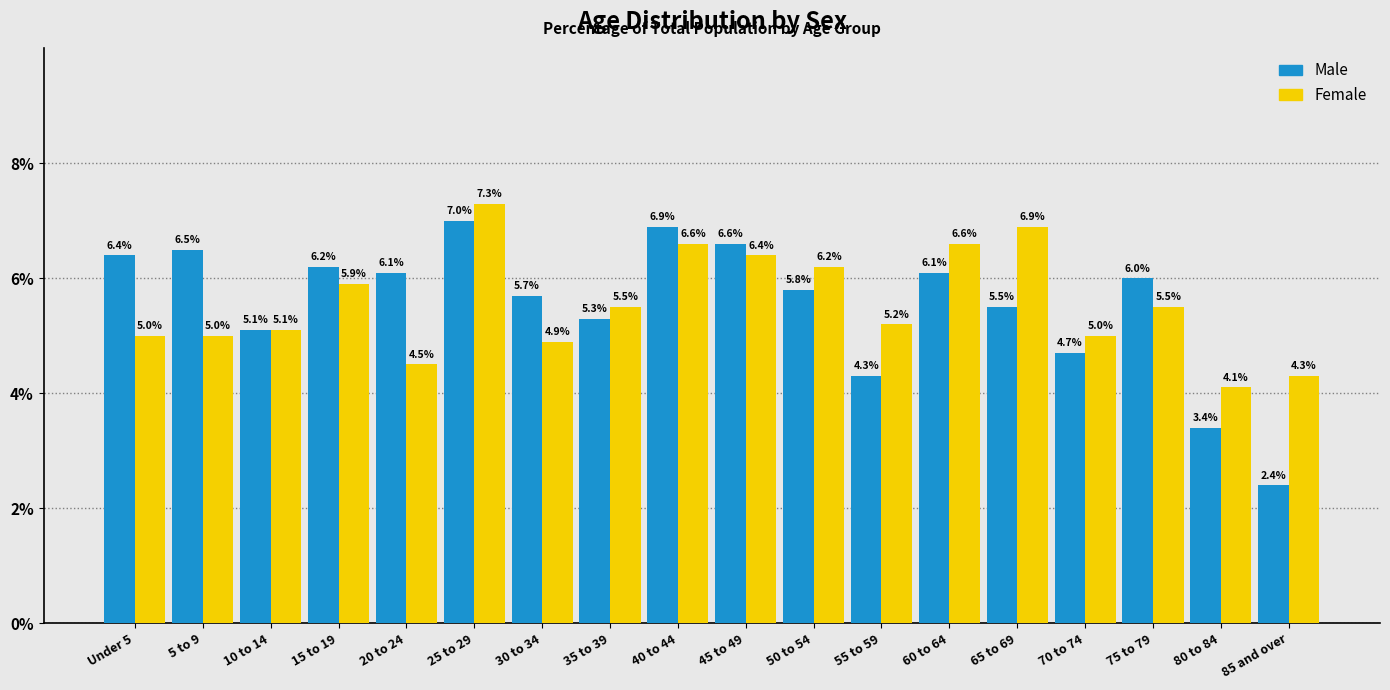

Reading left to right, transcribe all the data shown in this chart.

Male: Under 5=6.4	5 to 9=6.5	10 to 14=5.1	15 to 19=6.2	20 to 24=6.1	25 to 29=7.0	30 to 34=5.7	35 to 39=5.3	40 to 44=6.9	45 to 49=6.6	50 to 54=5.8	55 to 59=4.3	60 to 64=6.1	65 to 69=5.5	70 to 74=4.7	75 to 79=6.0	80 to 84=3.4	85 and over=2.4
Female: Under 5=5.0	5 to 9=5.0	10 to 14=5.1	15 to 19=5.9	20 to 24=4.5	25 to 29=7.3	30 to 34=4.9	35 to 39=5.5	40 to 44=6.6	45 to 49=6.4	50 to 54=6.2	55 to 59=5.2	60 to 64=6.6	65 to 69=6.9	70 to 74=5.0	75 to 79=5.5	80 to 84=4.1	85 and over=4.3